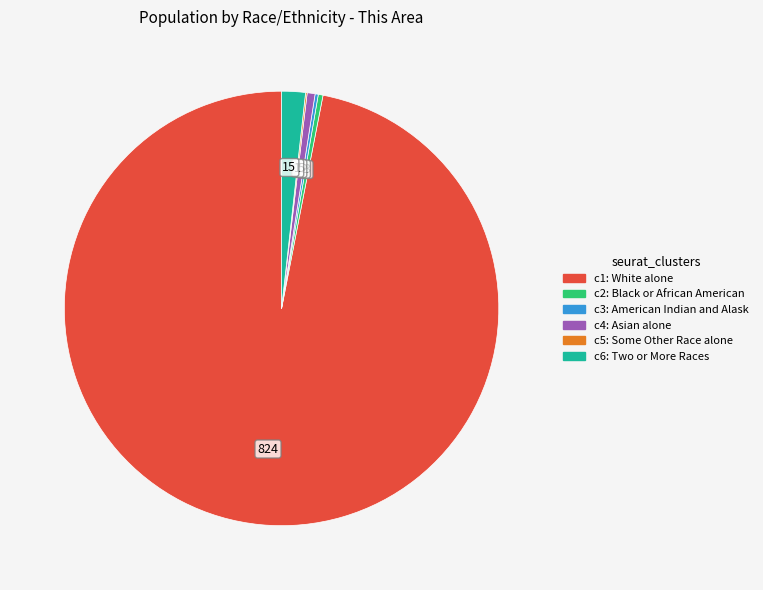

Is there any slice that represents more than half of the pie?

Yes